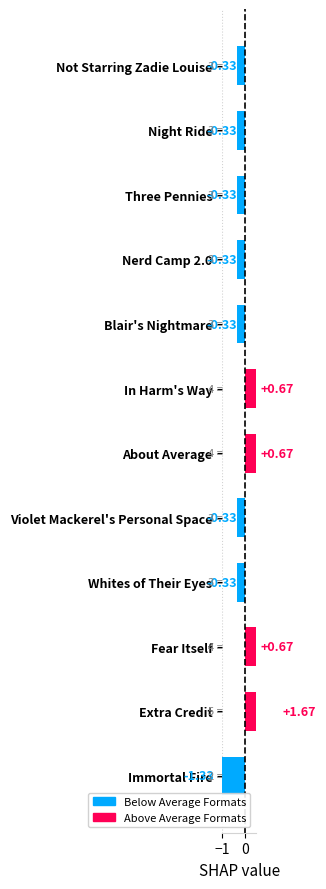

What is the change in value from Not Starring Zadie Louise to Fear Itself?

+1.0